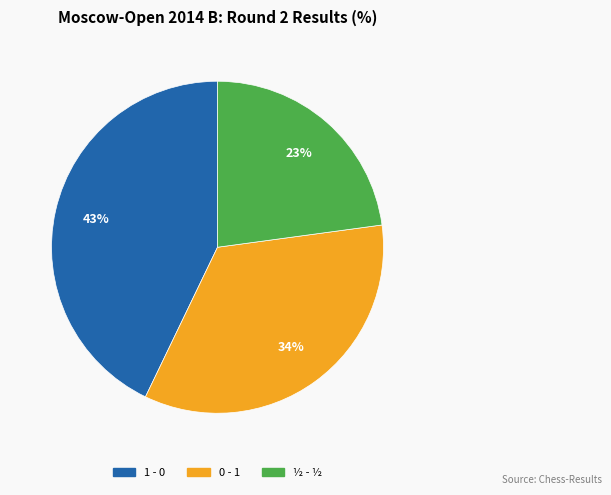

Is it true that ½ - ½ is 23% of the pie?

True